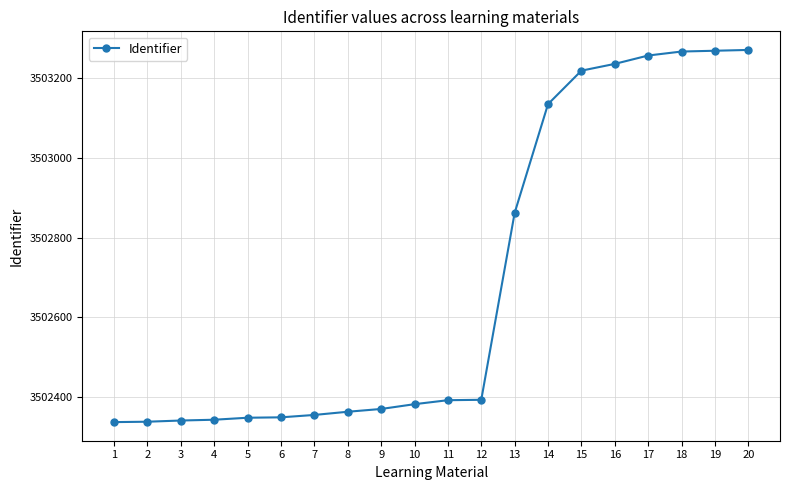

Is it true that the value at 1 is 1907647?

False